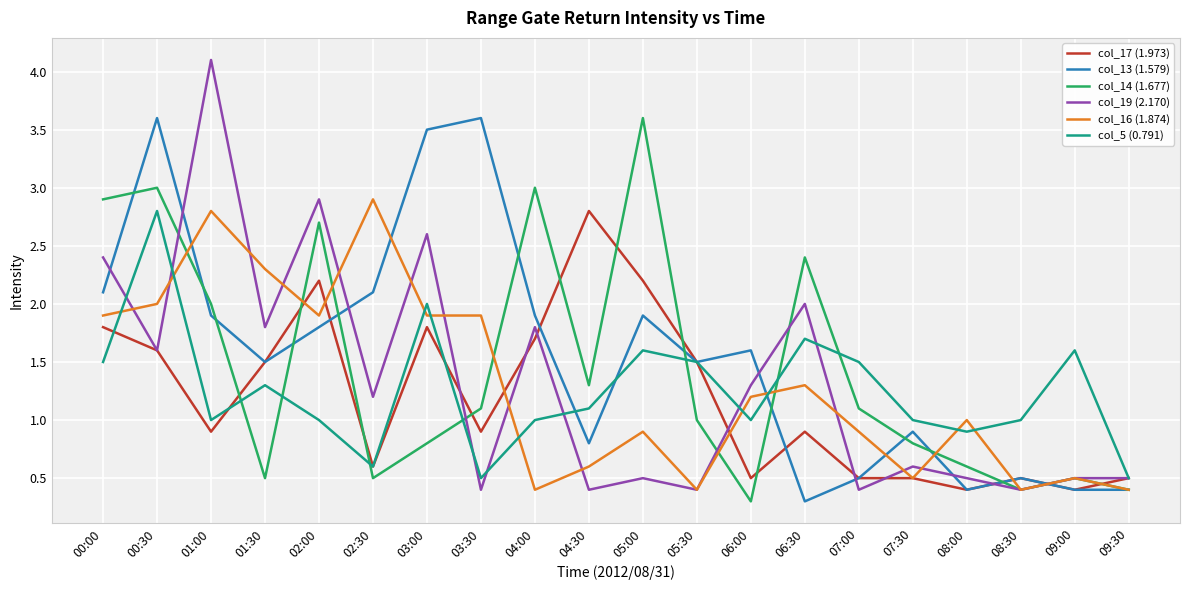

What is the difference between the maximum and minimum values in the col_16 (1.874) series?

2.5